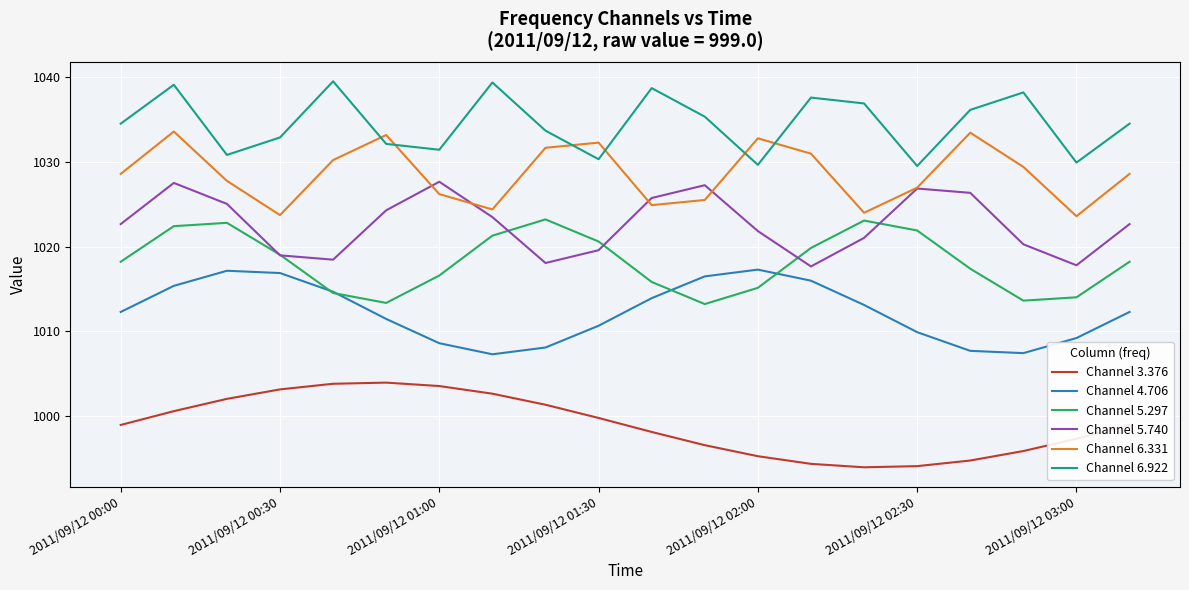

True or false: Channel 4.706 and Channel 6.922 intersect in this chart.

False